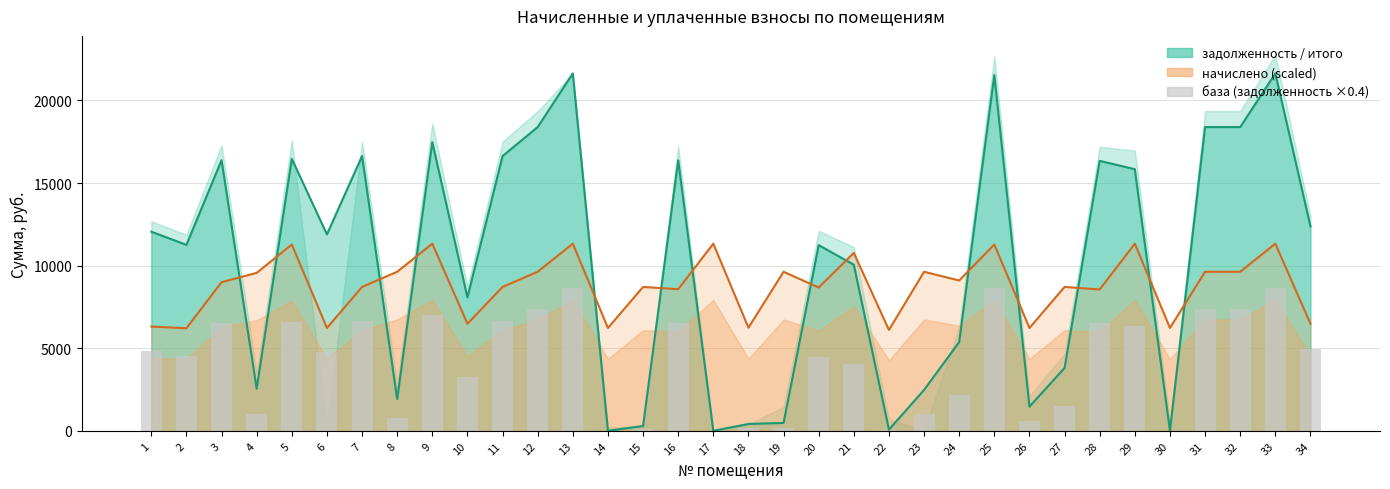

What is the value of the 21st bar from the left?

4020.9